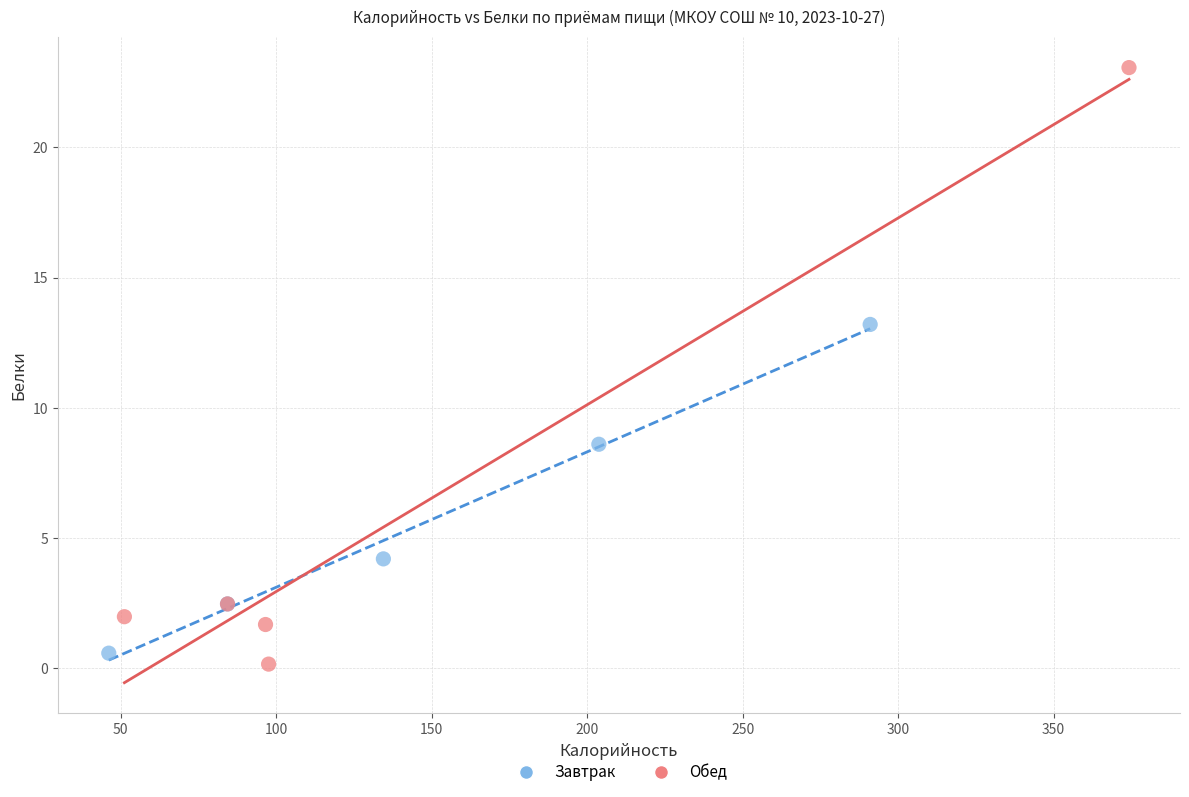

What are all the series names shown in the legend?

Завтрак, Обед